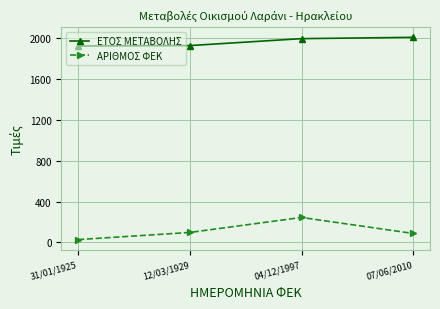

Which series has the largest total across all categories?

ΕΤΟΣ ΜΕΤΑΒΟΛΗΣ